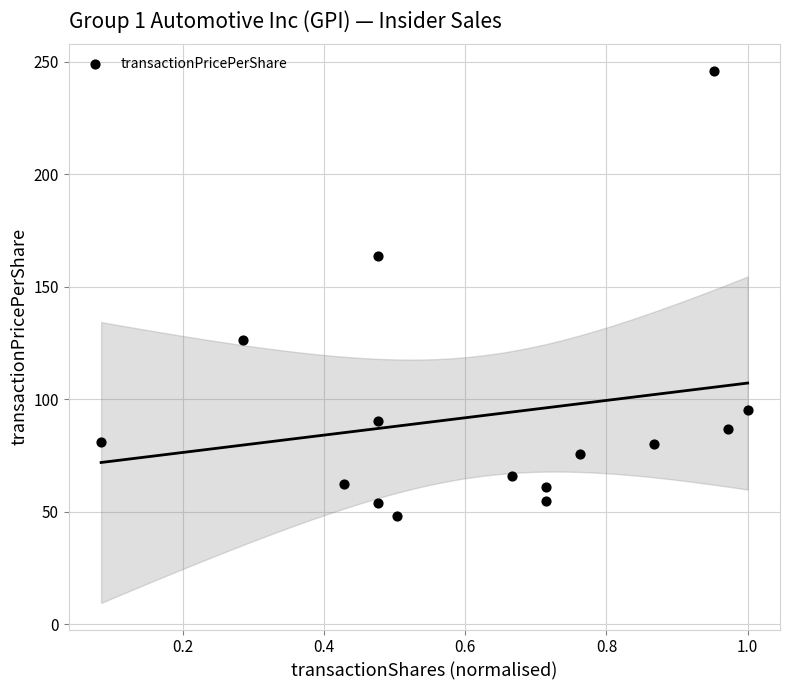

What Y value in the scatter plot is closest to 147?

163.9